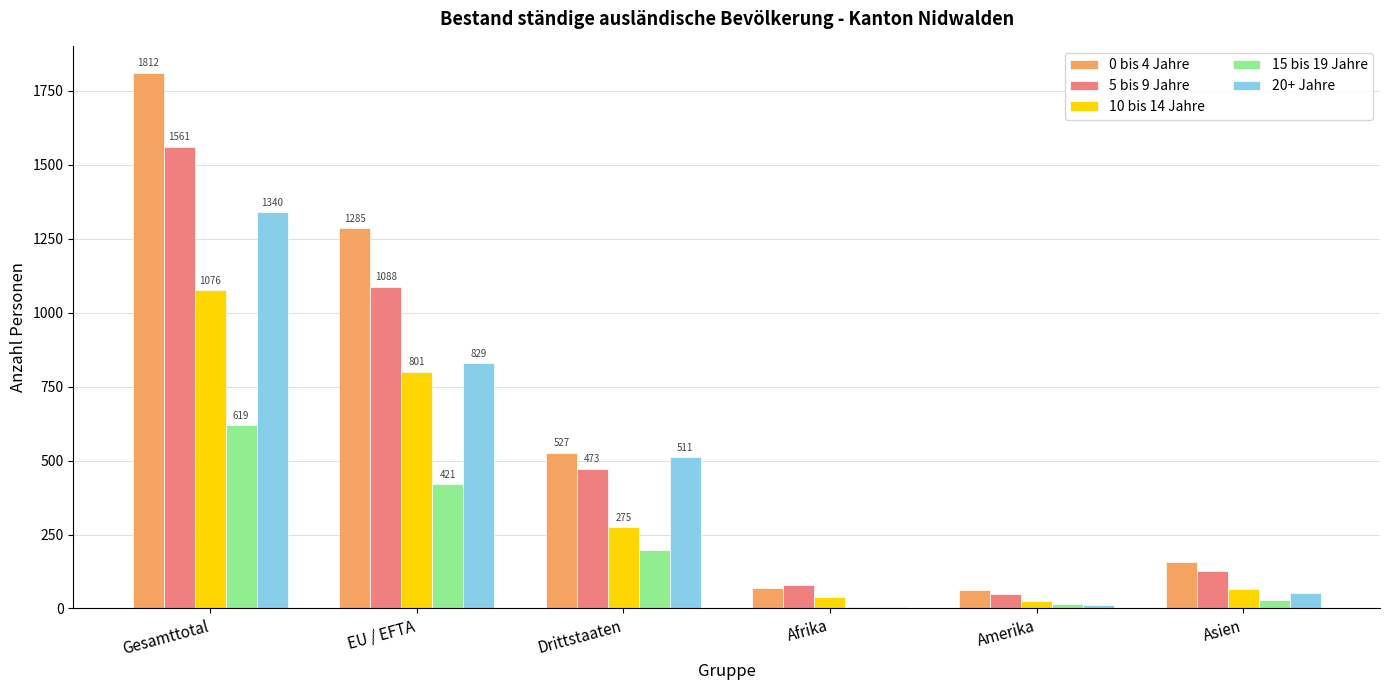

What is the greatest value displayed?

1812